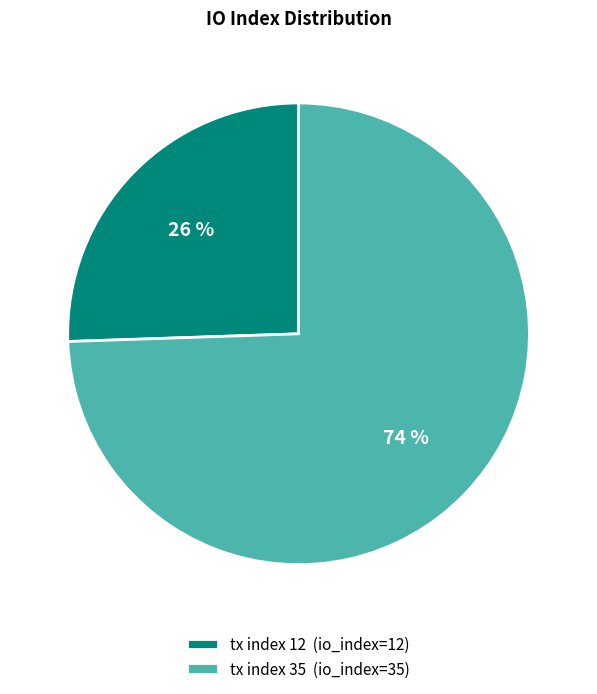

Rank the categories by value from lowest to highest.

tx index 12, tx index 35